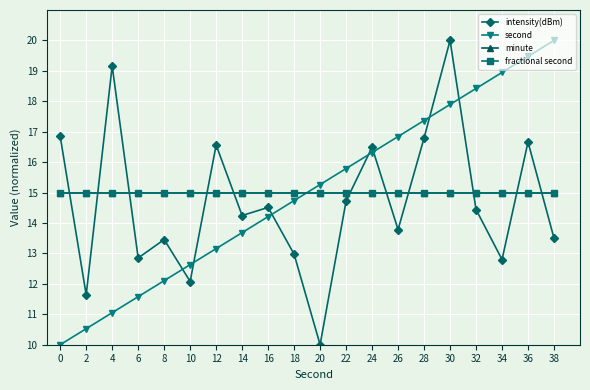

Which series changed the most between 18 and 20?

intensity(dBm)